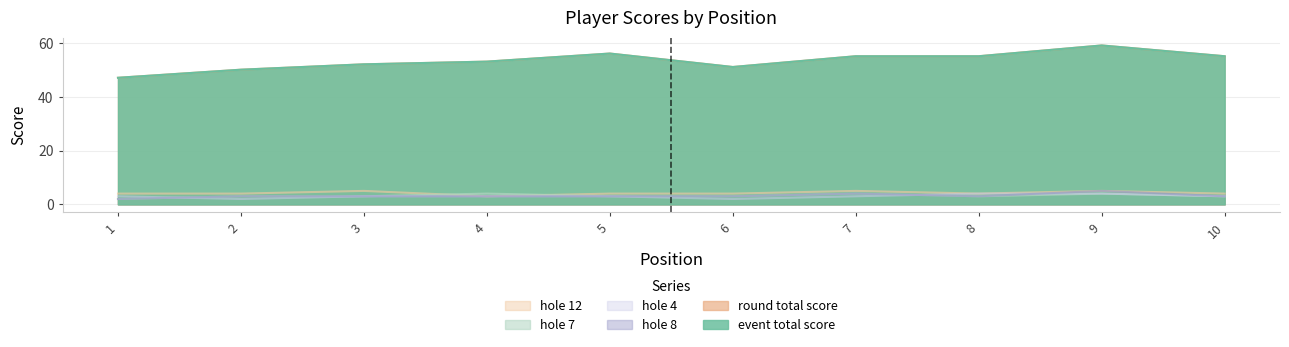

The hole_7 series shows 3 at 6. True or false?

True